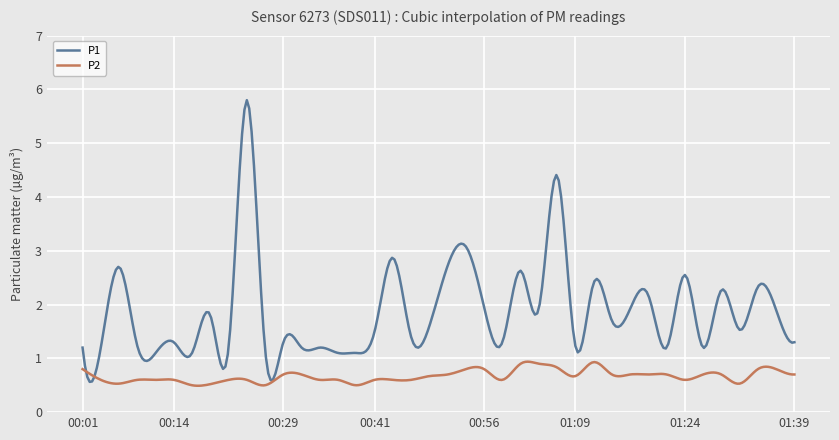

True or false: P1 and P2 intersect in this chart.

True